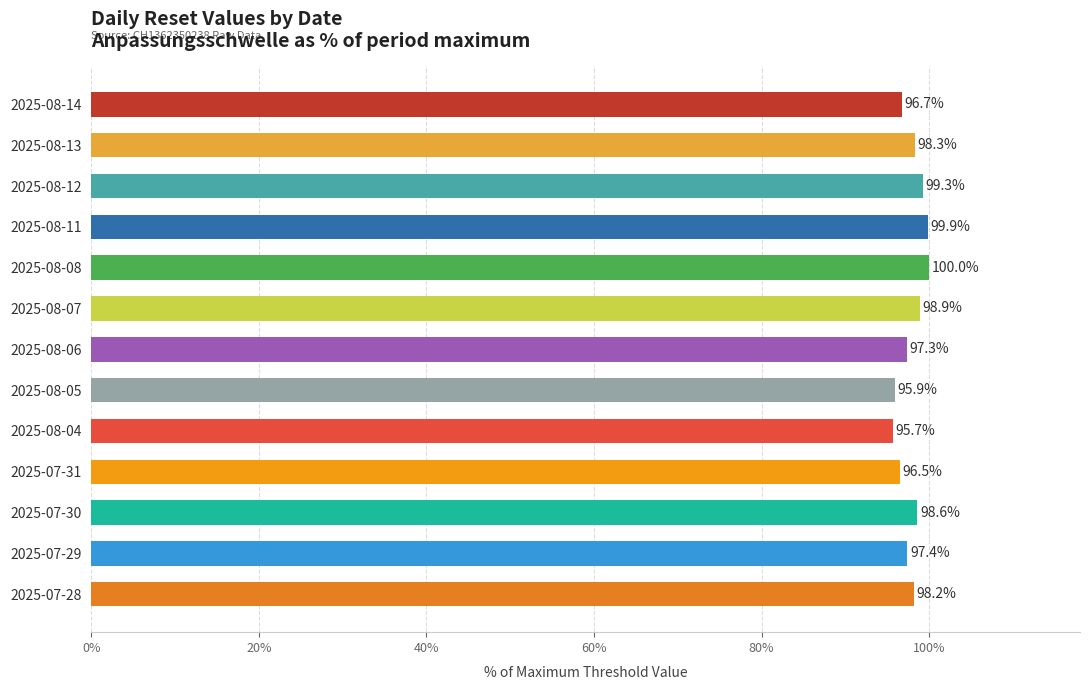

At which category does the chart reach its peak across all series?

2025-08-08